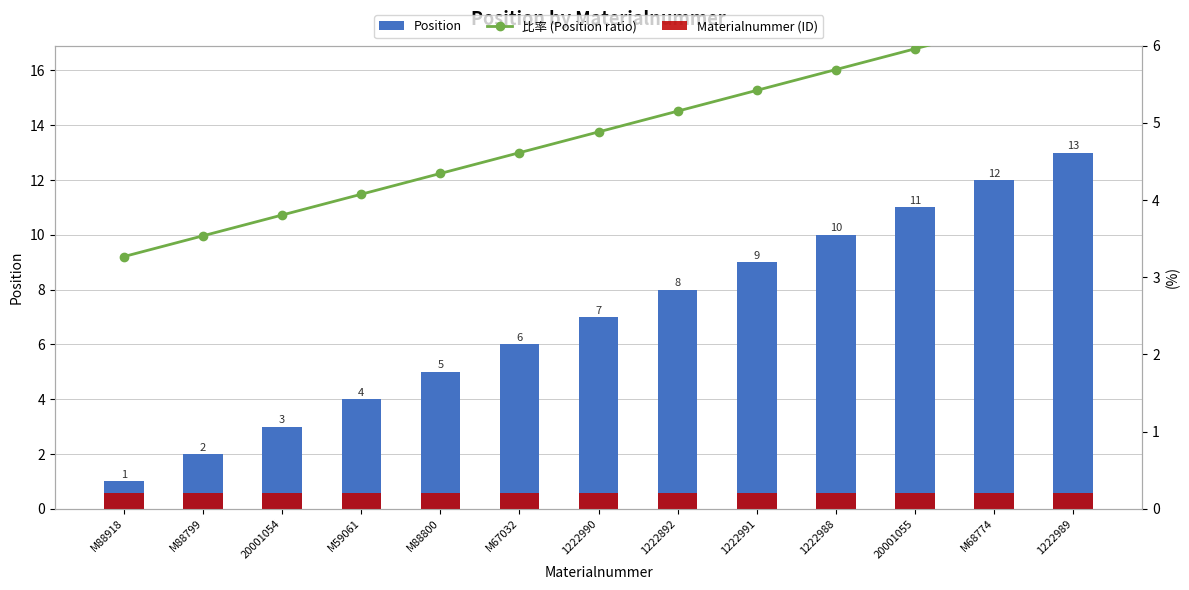

How many values in the 比率 (Position ratio) series are below 4?

3